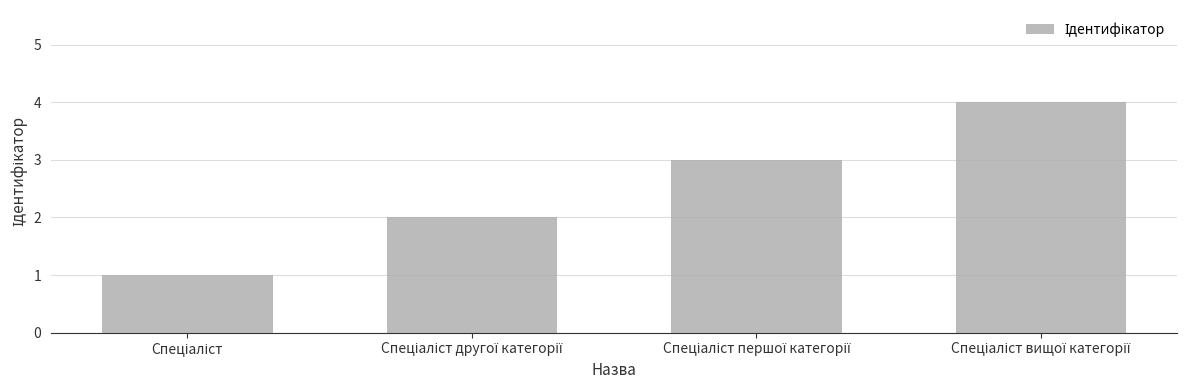

What is the sum of all values?

10